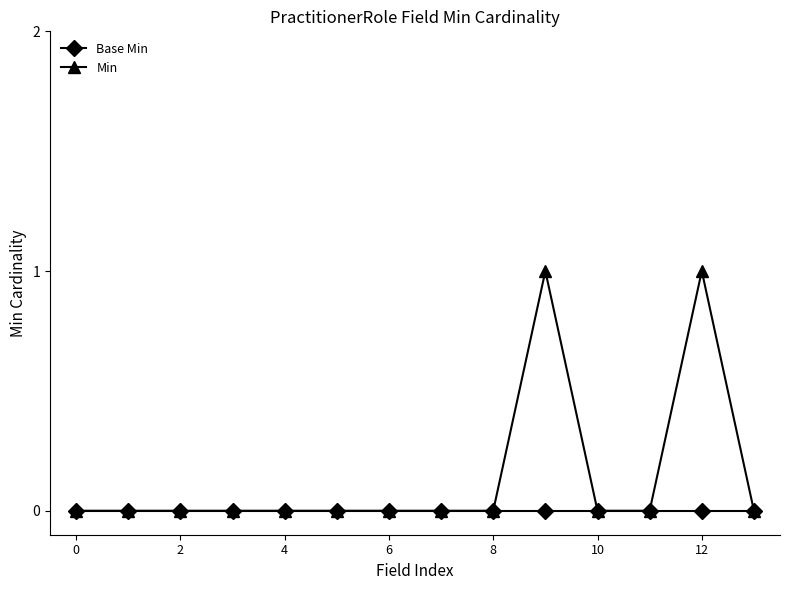

Reading right to left, what are all the values shown in this chart?

Base Min: 0	0	0	0	0	0	0	0	0	0	0	0	0	0
Min: 0	1	0	0	1	0	0	0	0	0	0	0	0	0